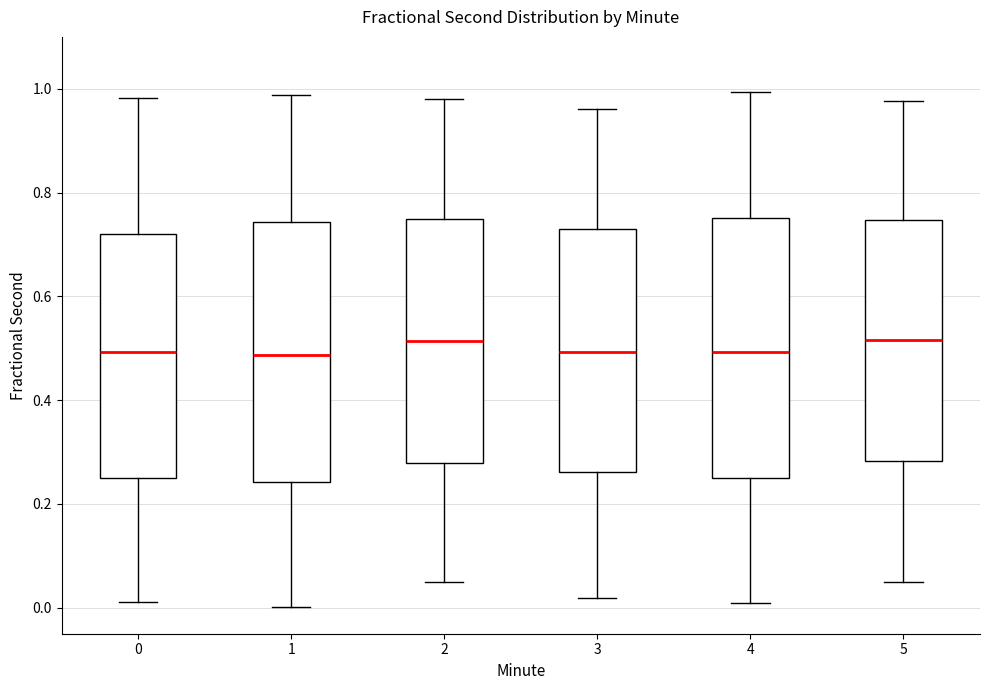

Reading left to right, read every box against the y-axis: the position of its median line, the range the box covers, and the ends of its whiskers. The values are not printed on the chart, so give them approximately, as read against the axis.

0: median 0.50, box 0.26 to 0.72, whiskers 0.02 to 0.98
1: median 0.48, box 0.24 to 0.74, whiskers 0.00 to 0.98
2: median 0.52, box 0.28 to 0.74, whiskers 0.04 to 0.98
3: median 0.50, box 0.26 to 0.74, whiskers 0.02 to 0.96
4: median 0.50, box 0.26 to 0.76, whiskers 0.00 to 1.00
5: median 0.52, box 0.28 to 0.74, whiskers 0.04 to 0.98